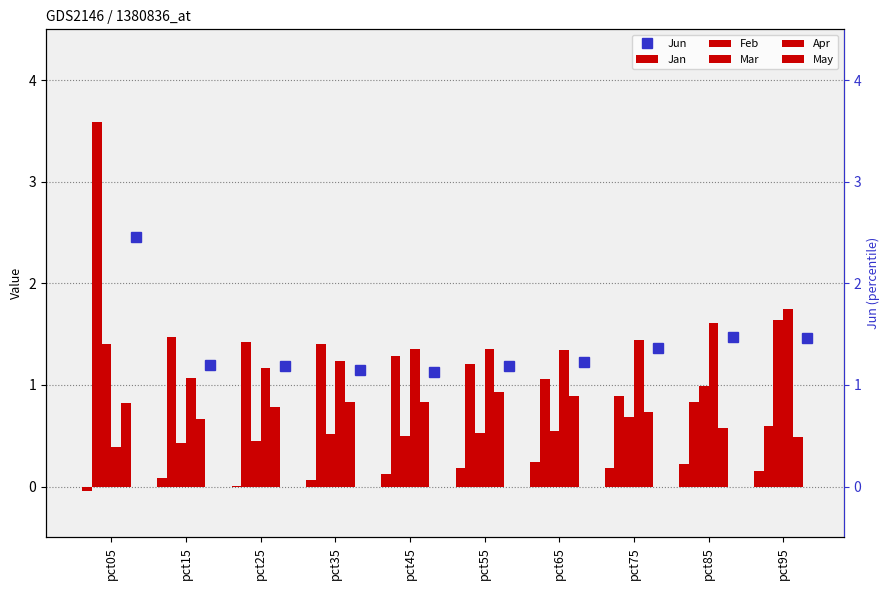

At which category is the sum across all series the highest?

pct05